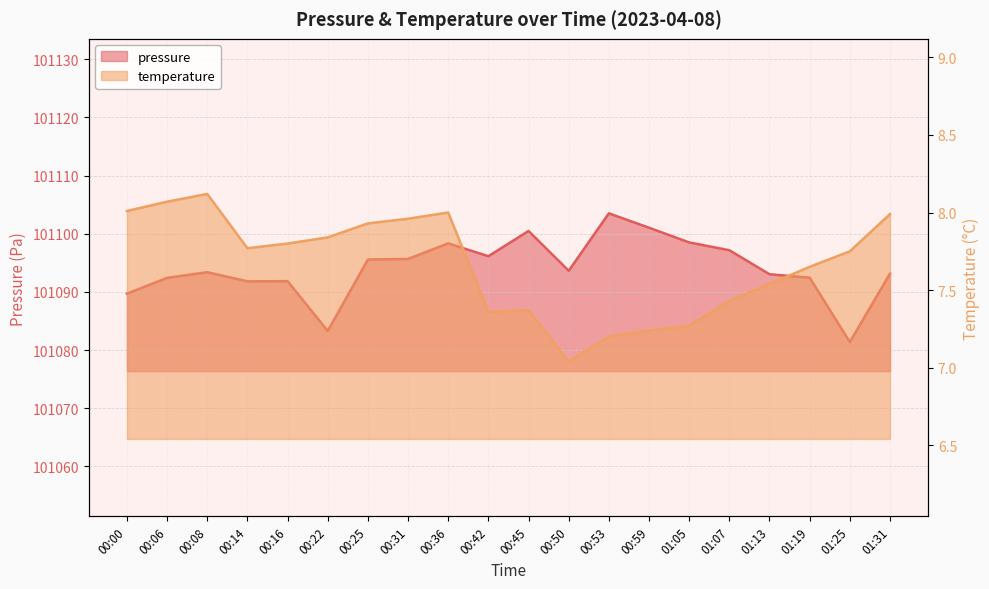

The value of pressure at 00:14 is 101091.8. True or false?

True